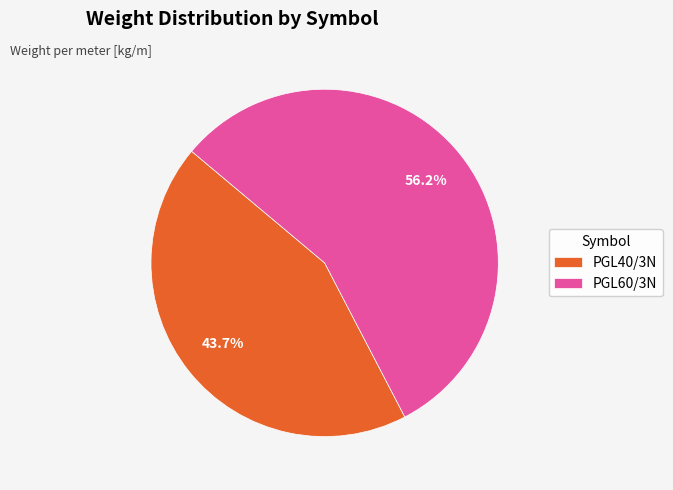

Between PGL60/3N and PGL40/3N, which is larger?

PGL60/3N